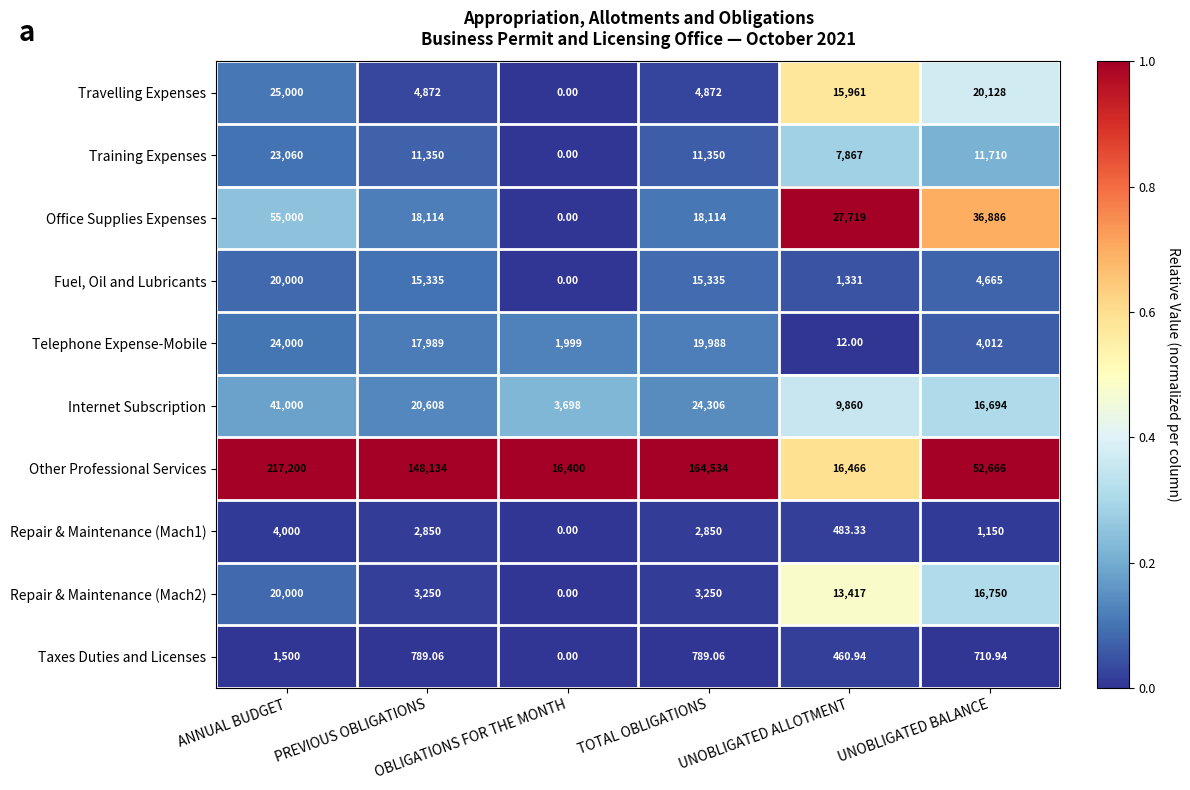

Which series has the largest total across all categories?

Other Professional Services